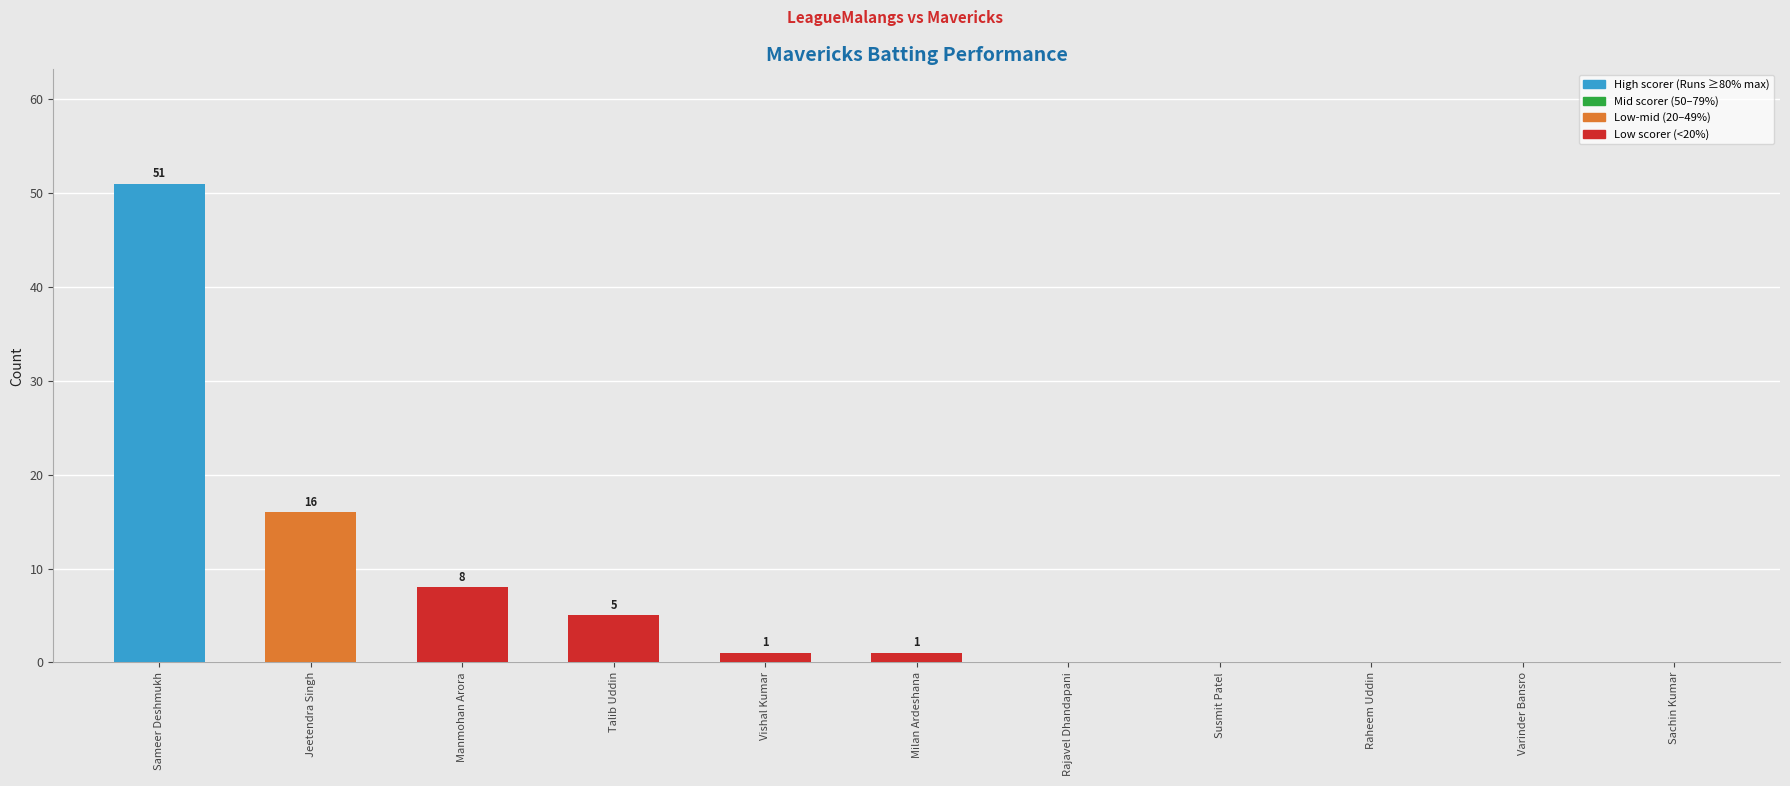

What is the maximum value shown in the chart?

51